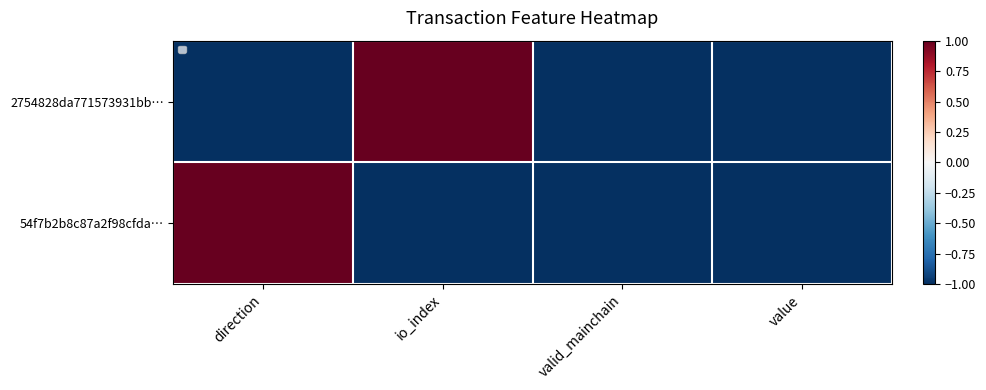

Rank the series at value from highest to lowest value.

2754828da771573931bb…, 54f7b2b8c87a2f98cfda…